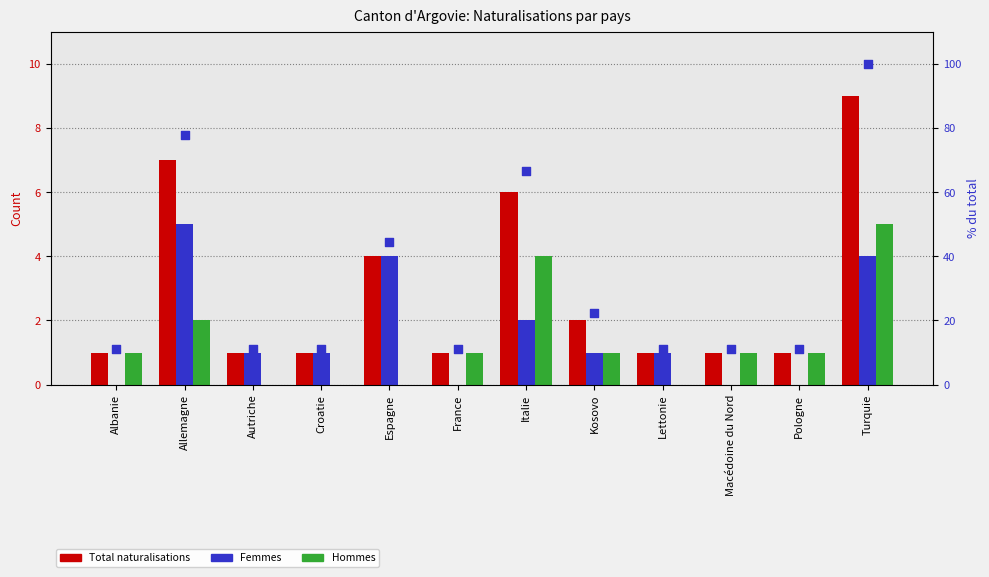

Which series has the largest total across all categories?

% du total